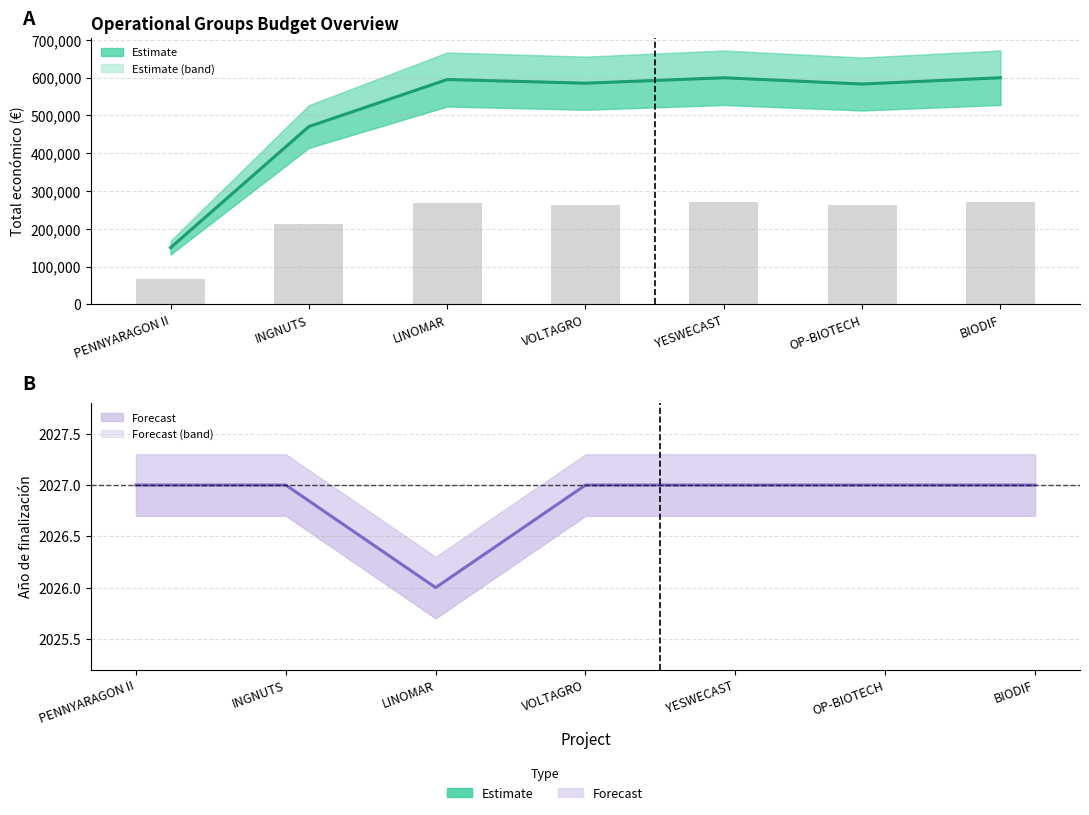

What is the difference between the second highest and second lowest values in the Reference bars series?

58102.7